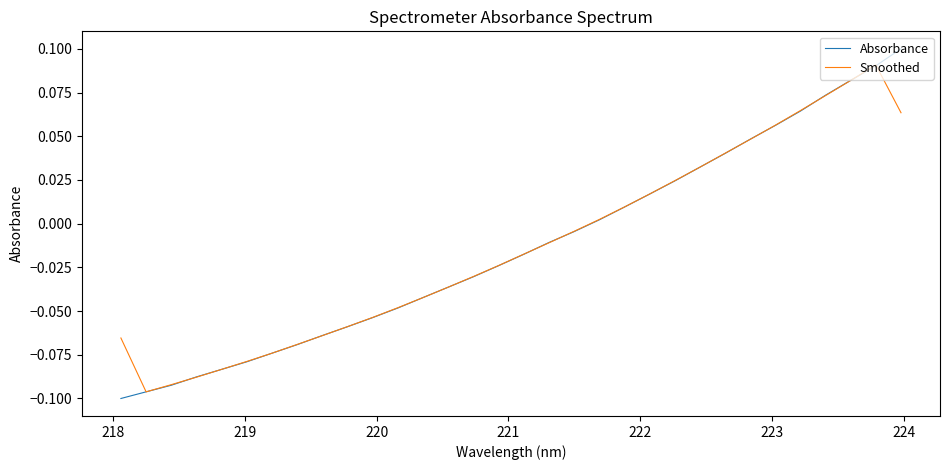

What is the sum of all Absorbance values?

-0.4